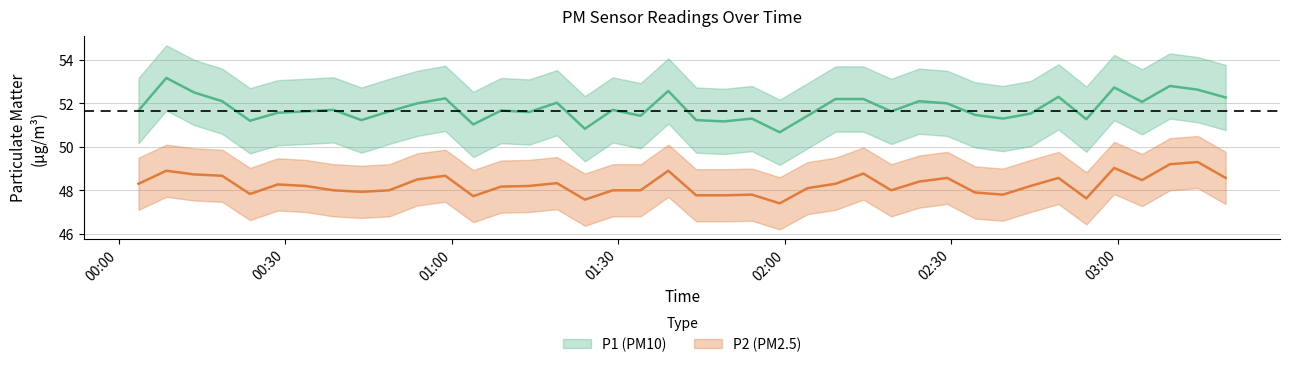

How many values in the P1 series exceed 51?

38